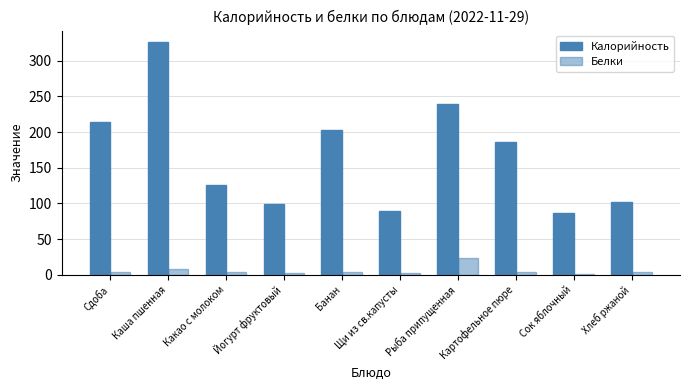

List the series in order of their peak value, lowest first.

Белки, Калорийность